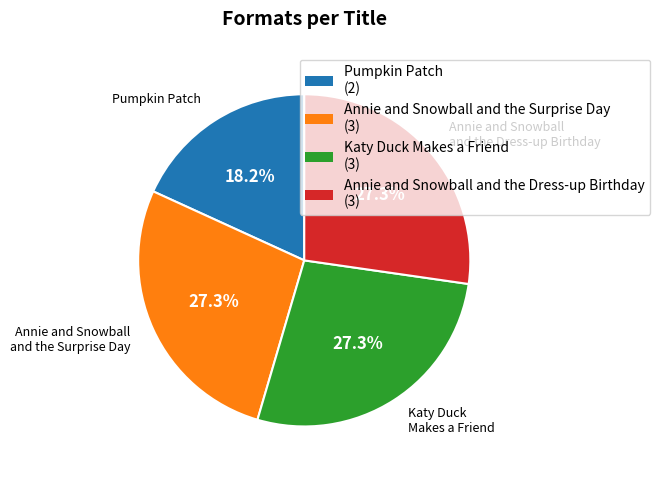

To the nearest percent, what percentage of the pie is Pumpkin Patch?

18%